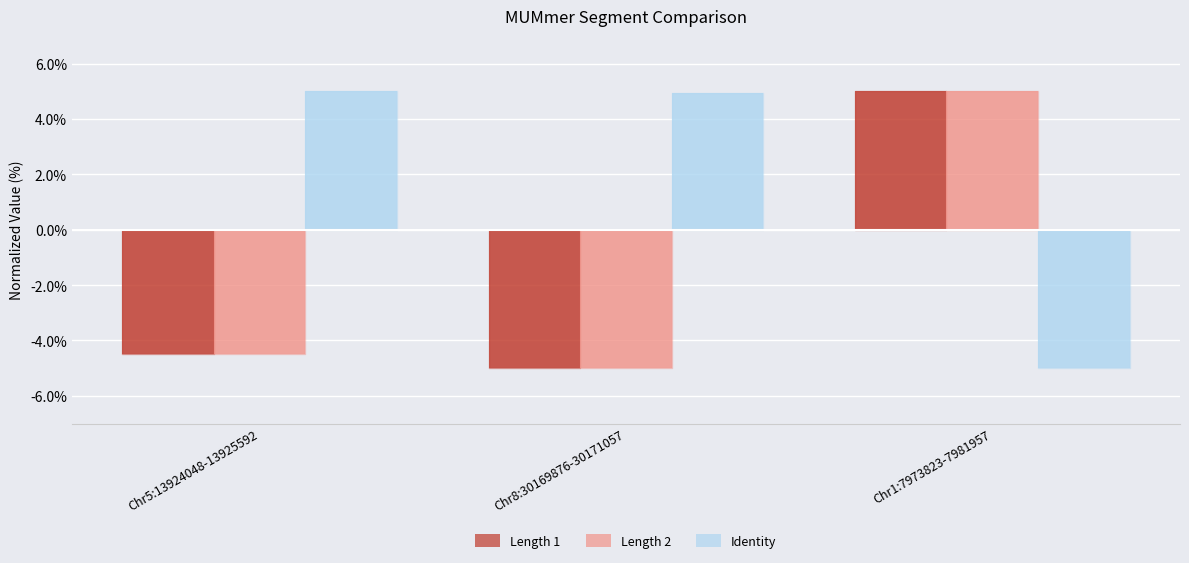

How many negative values does the Length 2 series have?

2